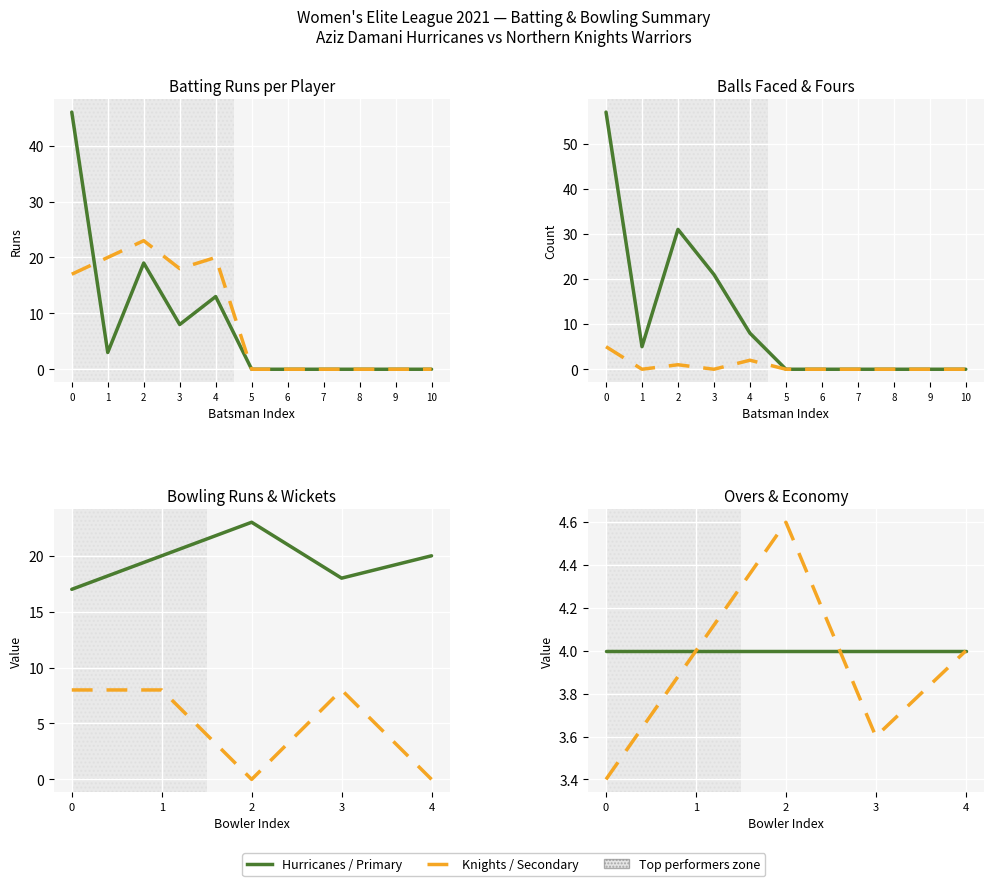

The Aziz Damani Hurricanes Runs series shows 13 at 4. True or false?

True